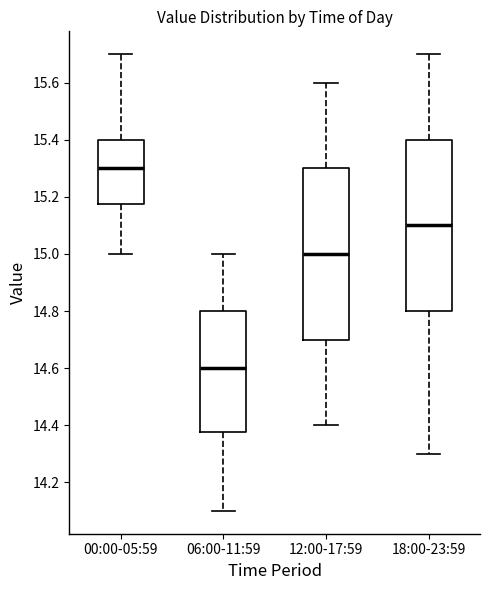

Reading left to right, transcribe this box plot: for each box, give where its median line is, the range the box spans, and where its two whiskers end, as read against the y-axis. The values are not printed on the chart, so give them approximately, as read against the axis.

00:00-05:59: median 15.30, box 15.18 to 15.40, whiskers 15.00 to 15.70
06:00-11:59: median 14.60, box 14.38 to 14.80, whiskers 14.10 to 15.00
12:00-17:59: median 15.00, box 14.70 to 15.30, whiskers 14.40 to 15.60
18:00-23:59: median 15.10, box 14.80 to 15.40, whiskers 14.30 to 15.70